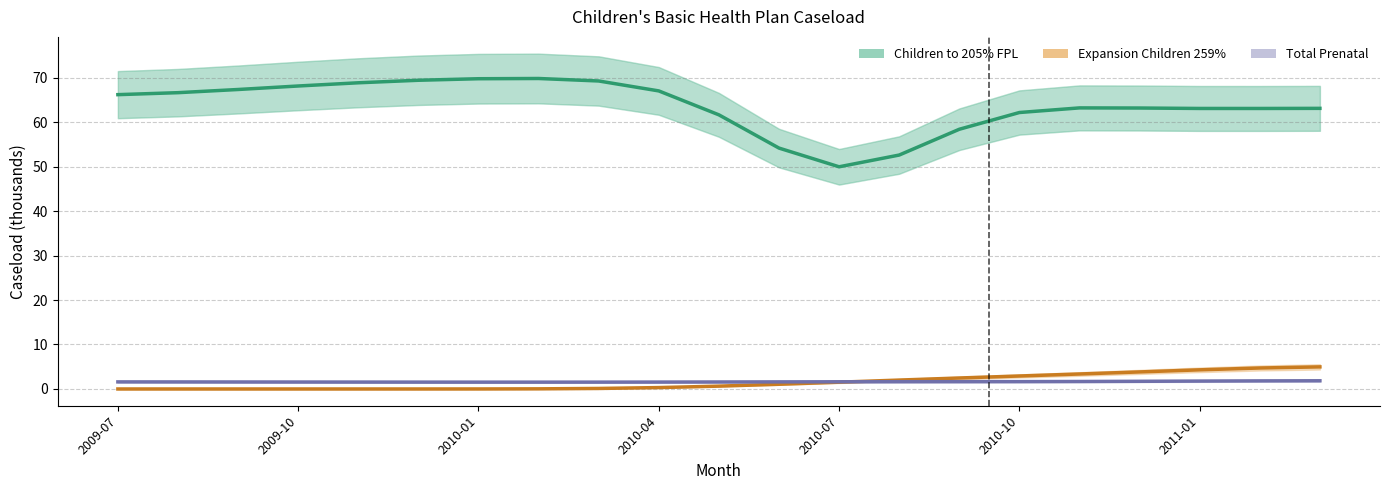

True or false: Total Prenatal has more than 2 interior local peaks.

False